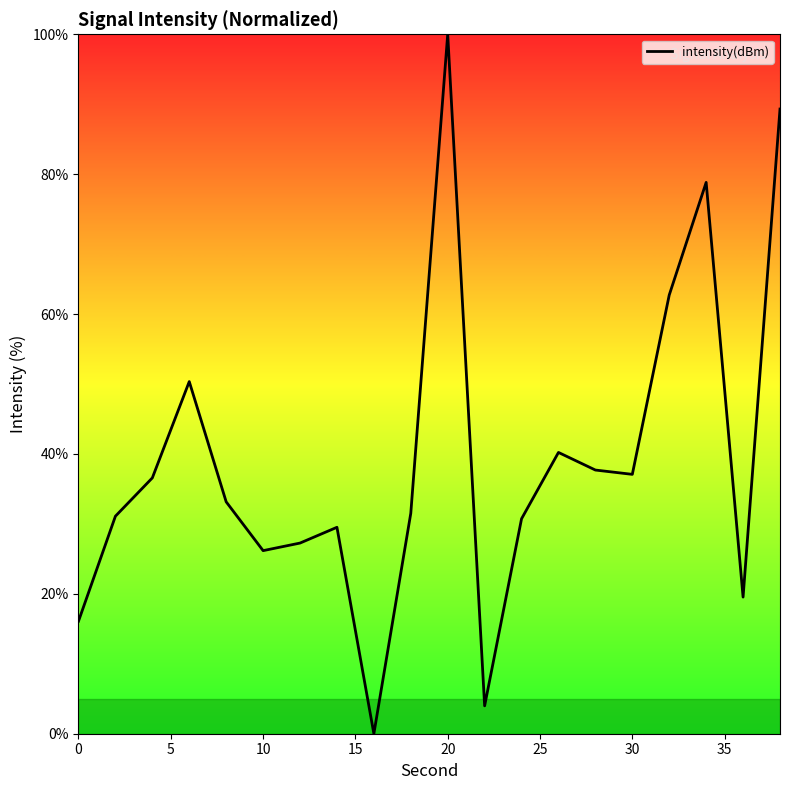

What is the maximum value shown in the chart?

100.0